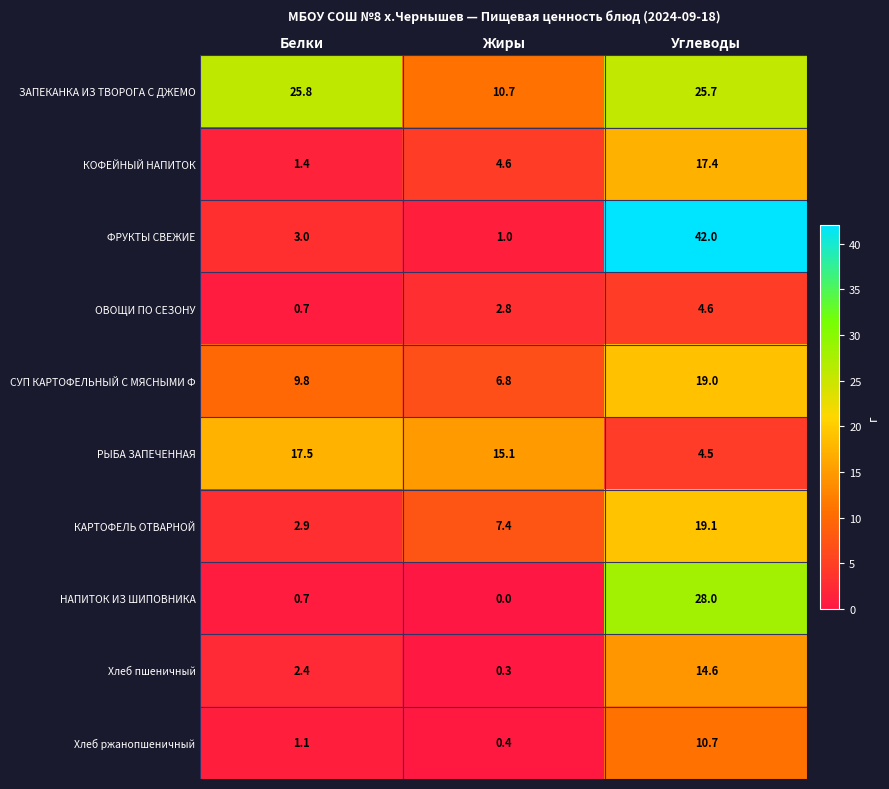

Between Белки and Жиры, which series saw the biggest shift?

ЗАПЕКАНКА ИЗ ТВОРОГА С ДЖЕМО